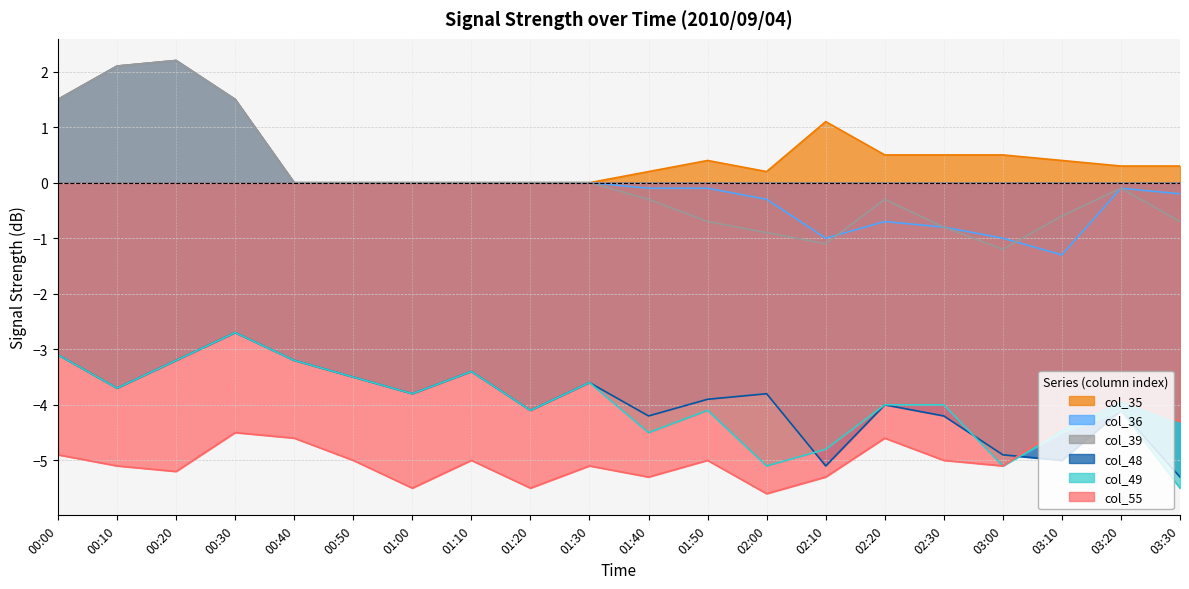

True or false: col_35 has a value of 0.2 at 03:00.

False